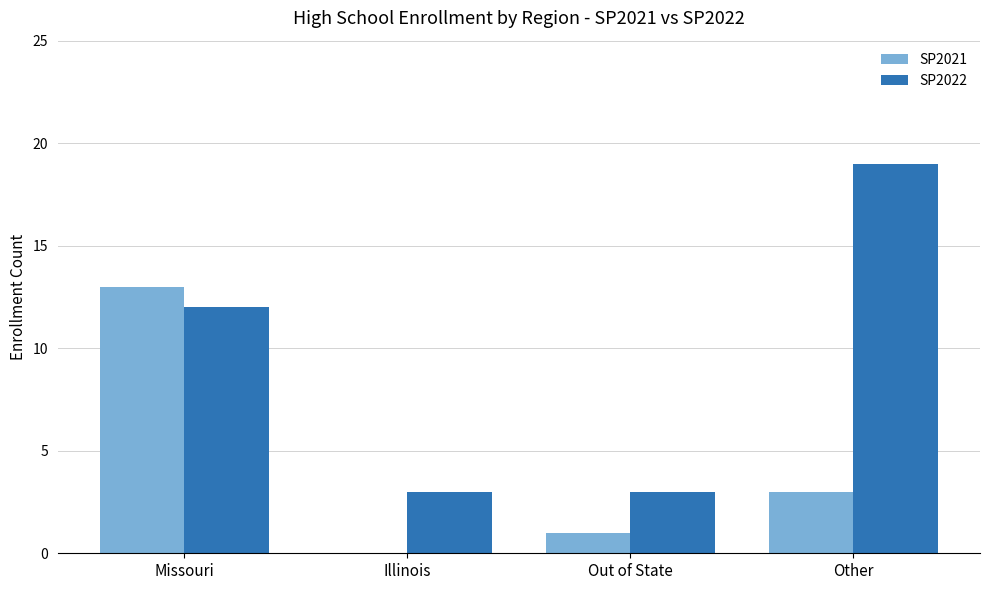

What is the sum of all SP2021 values?

17